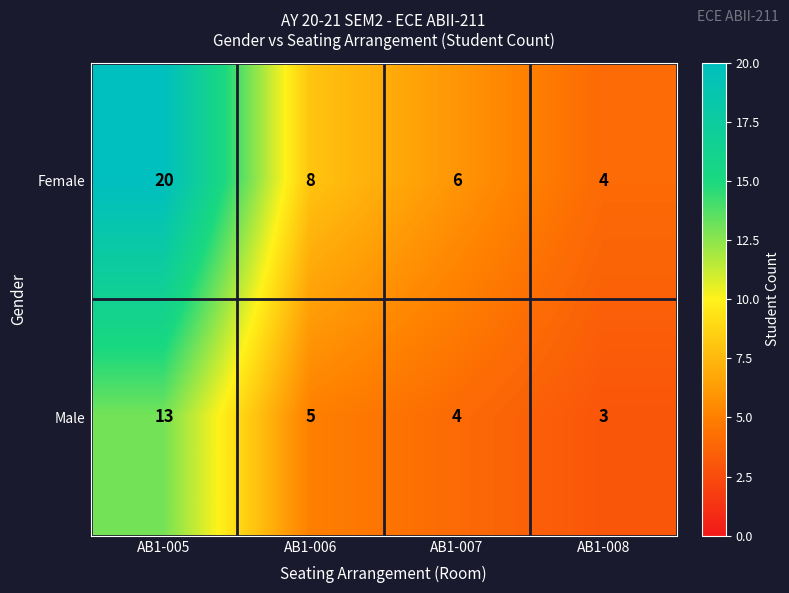

Which category has the lowest value in the Male series?

AB1-008